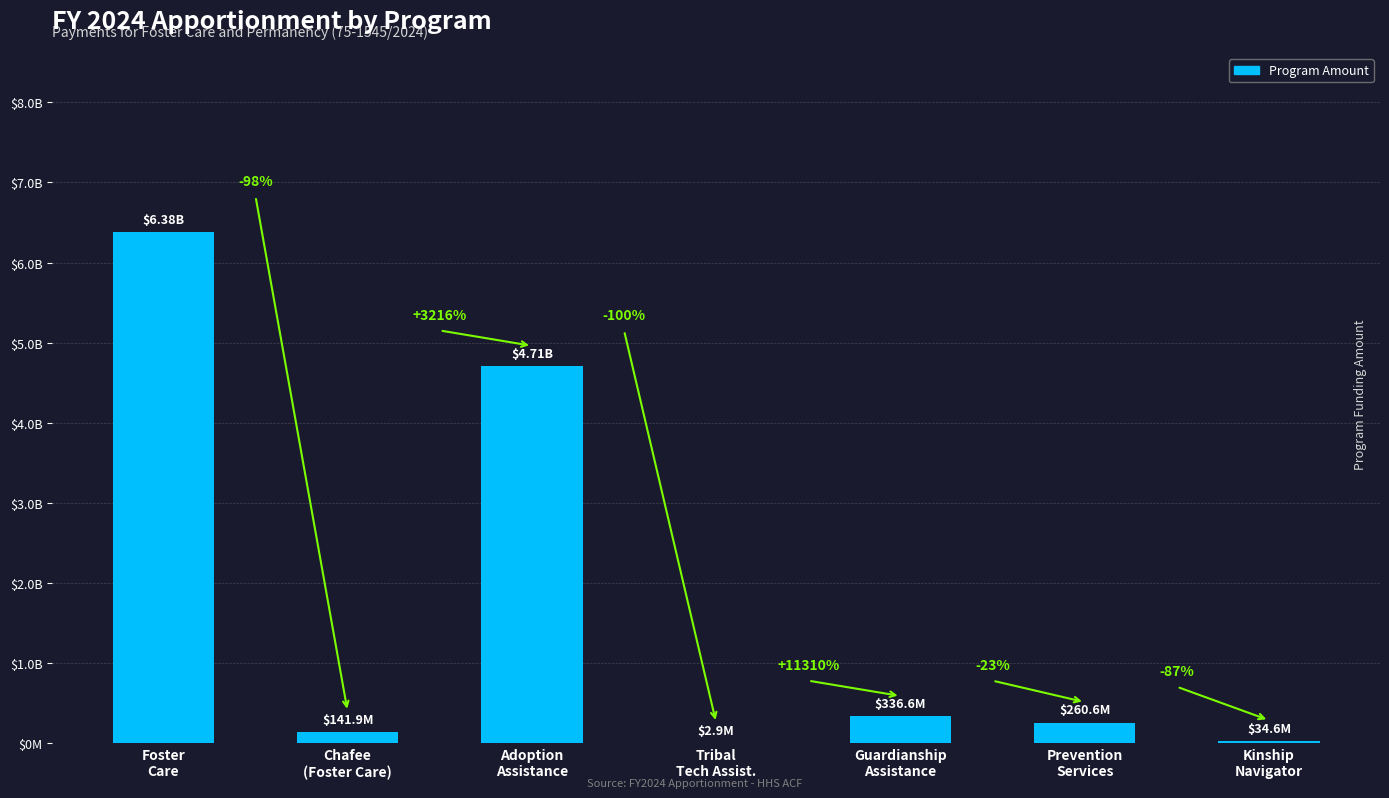

List the labels in order of value, smallest first.

Tribal
Tech Assist., Kinship
Navigator, Chafee
(Foster Care), Prevention
Services, Guardianship
Assistance, Adoption
Assistance, Foster
Care